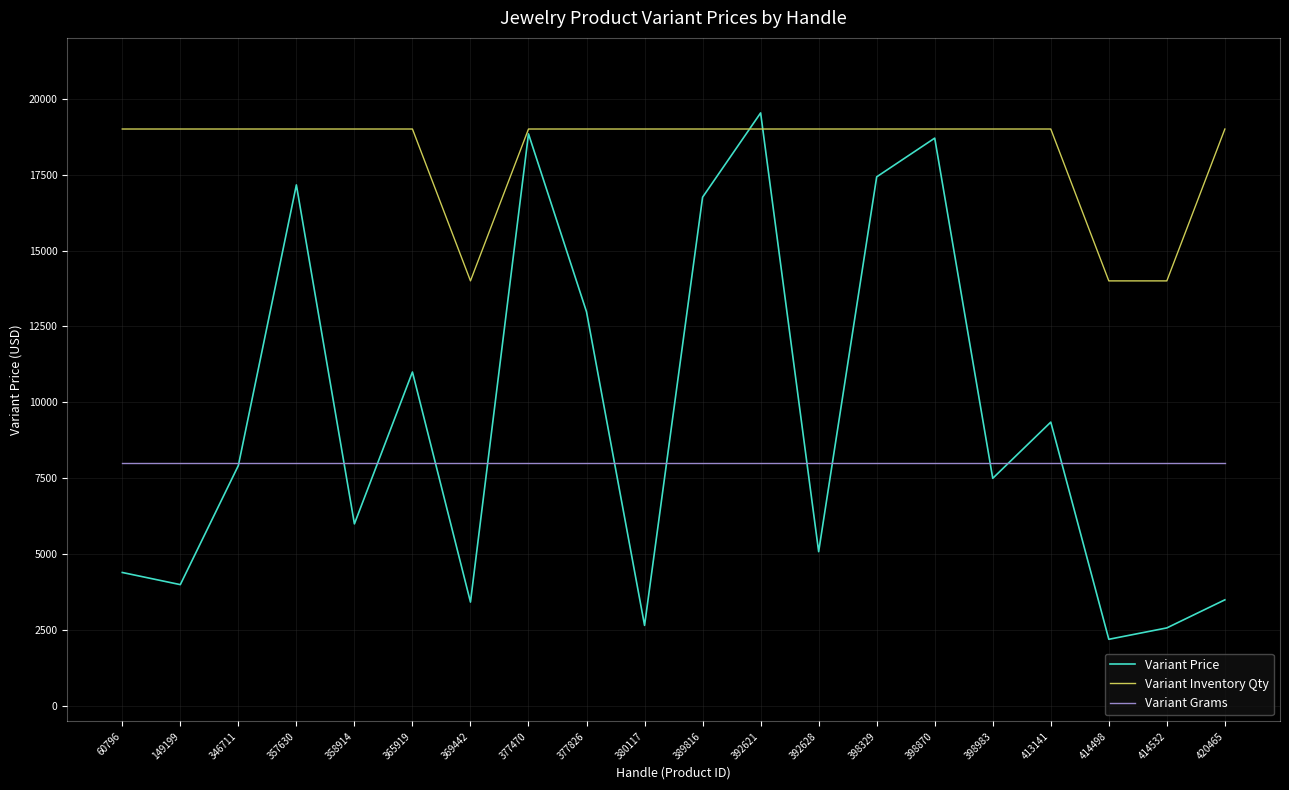

Which series has the largest range (max minus min)?

Variant Price